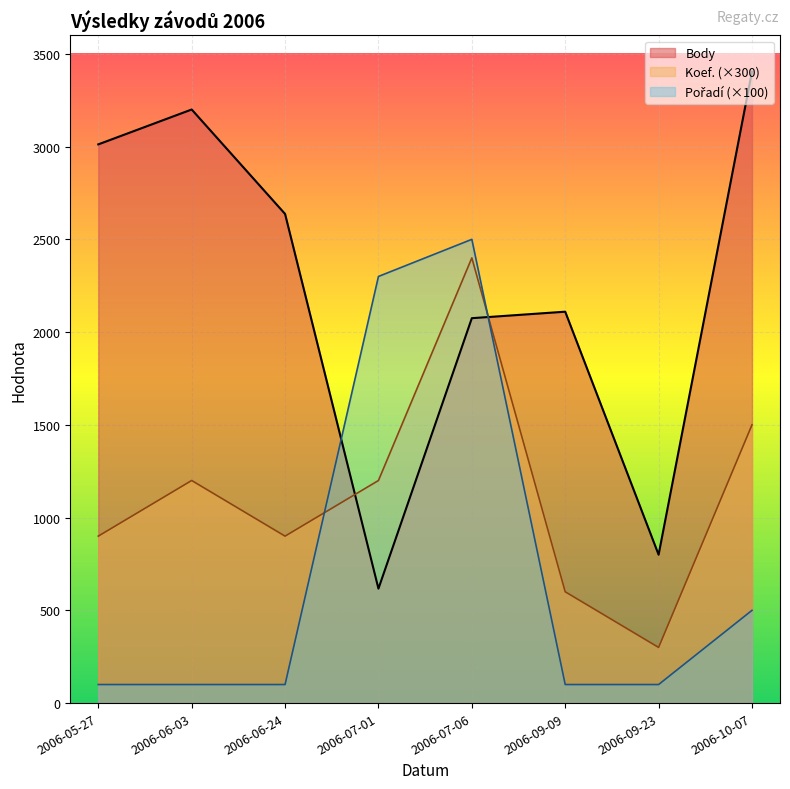

At which category does the chart reach its minimum across all series?

2006-05-27